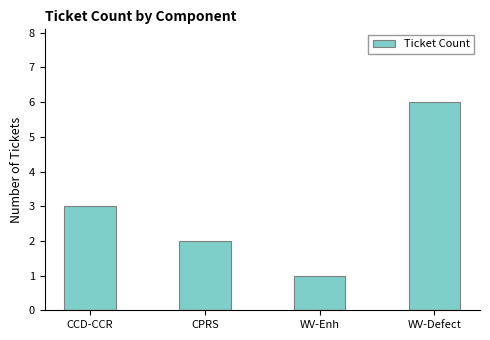

Count the number of data series in this chart.

1